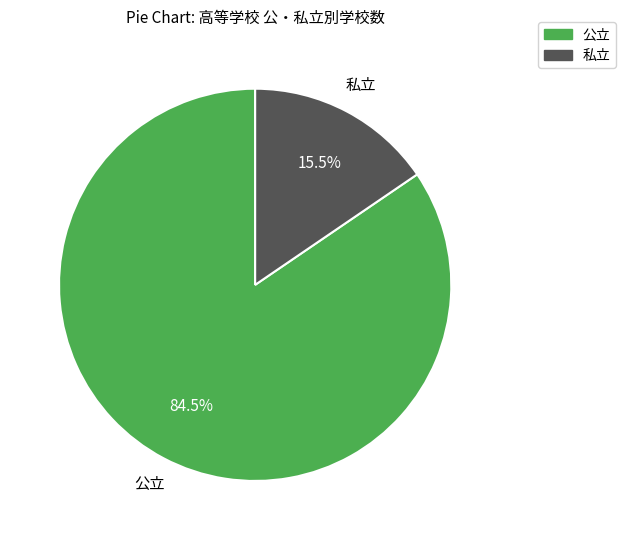

Does 公立 account for over 50% of the chart?

Yes